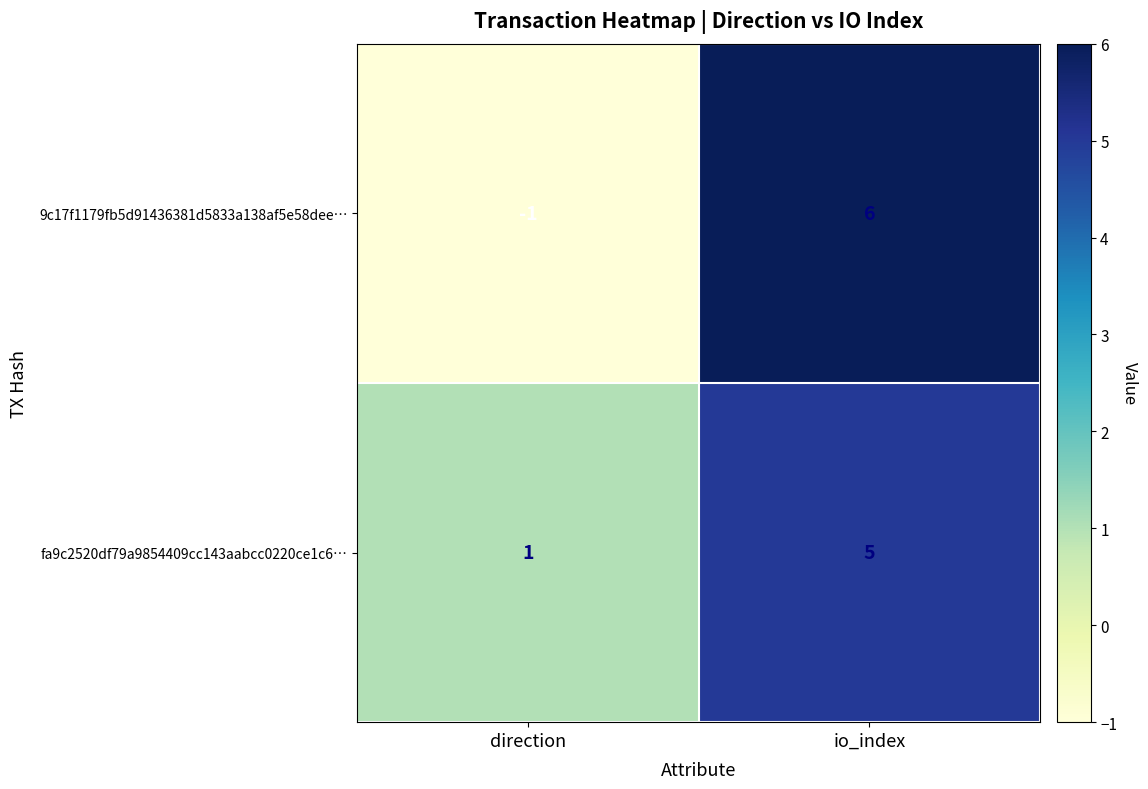

True or false: 9c17f1179fb5d91436381d5833a138af5e58dee… has a value of 2 at io_index.

False